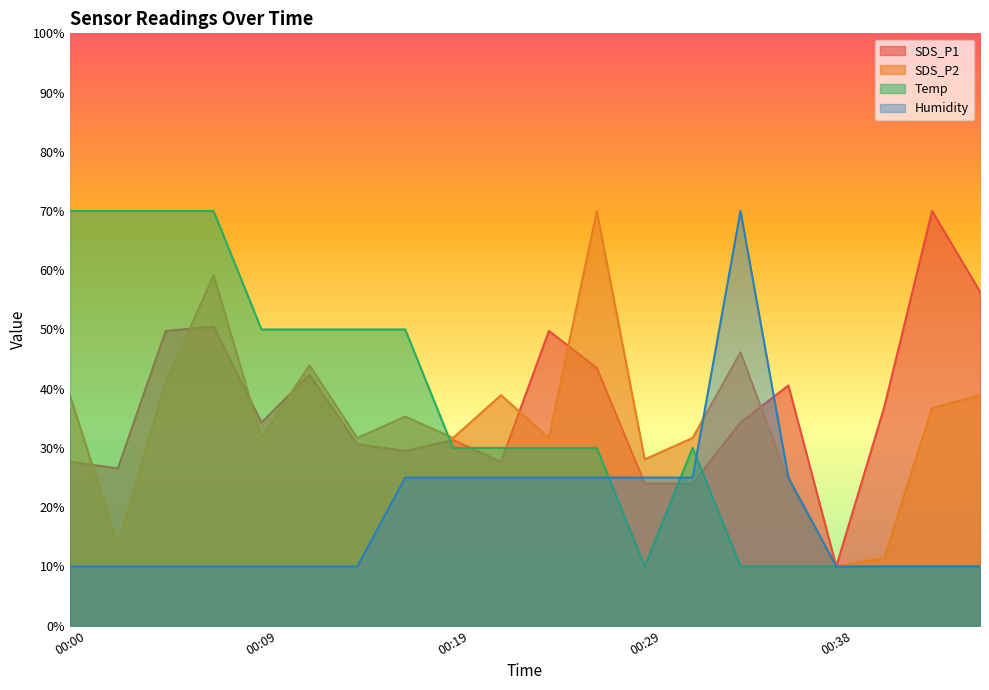

What is the total value across all series at 00:19?

118.0